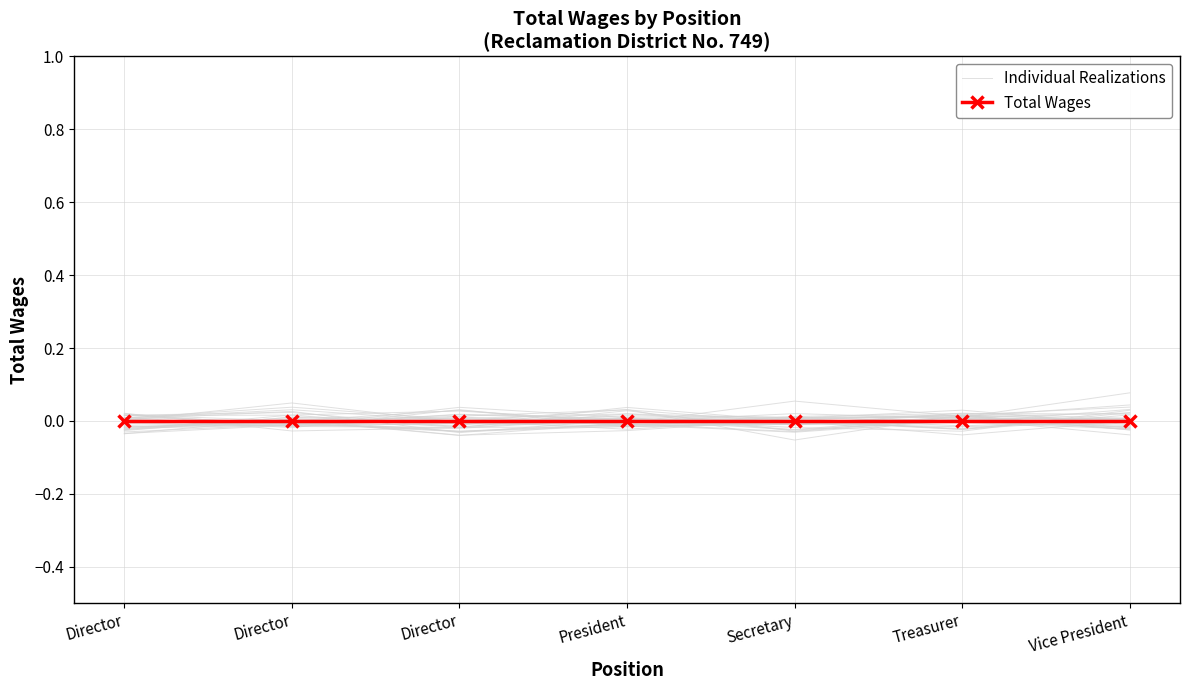

Between which two adjacent categories do Total Wages and Individual Realizations first intersect?

Director and Director